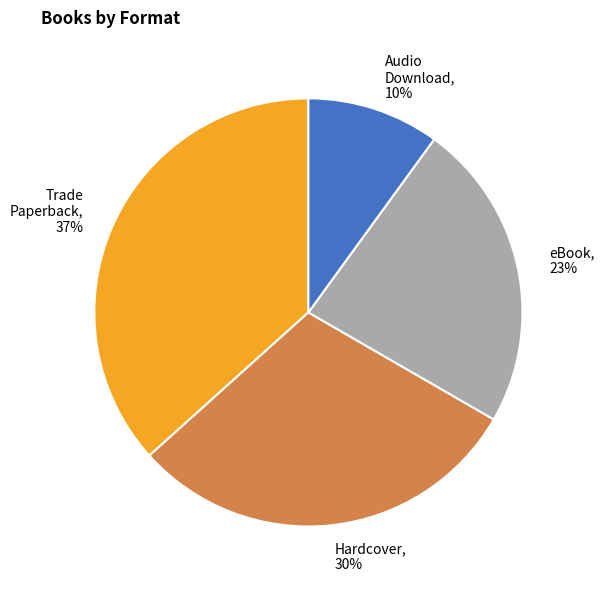

The eBook slice represents 23% of the pie. True or false?

True